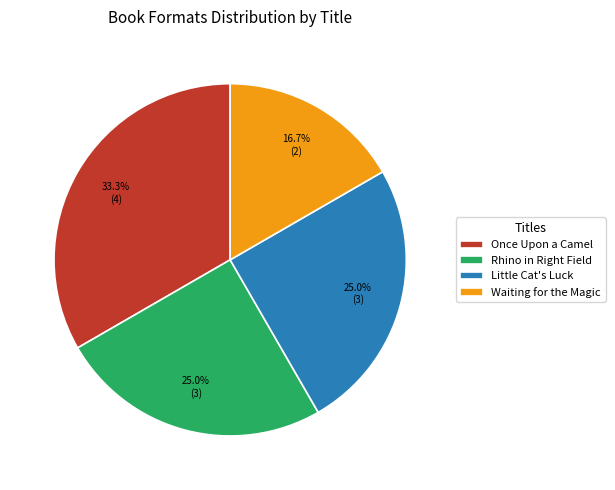

How many slices are in this pie chart?

4